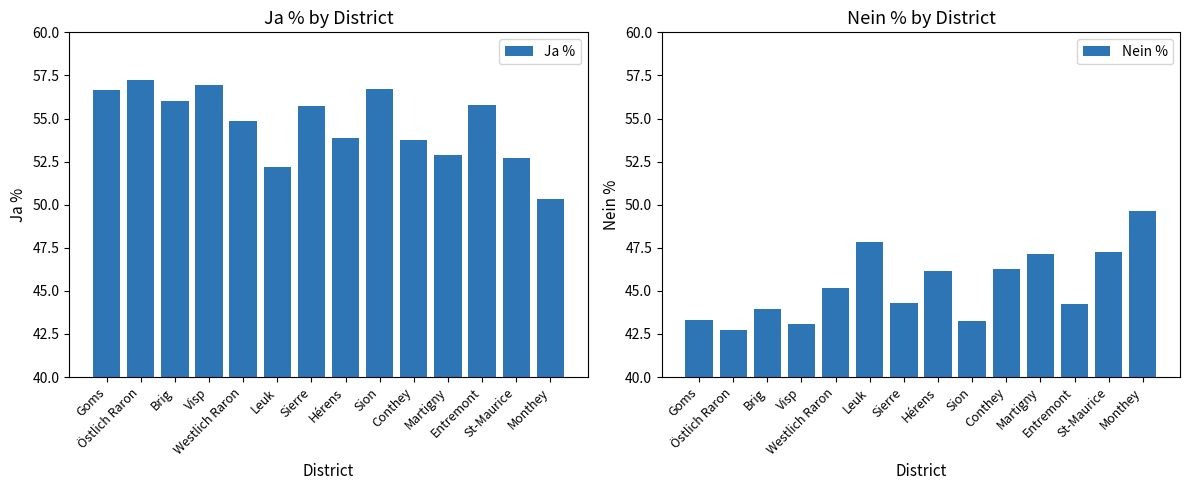

The Nein % series shows 16.9 at Sierre. True or false?

False